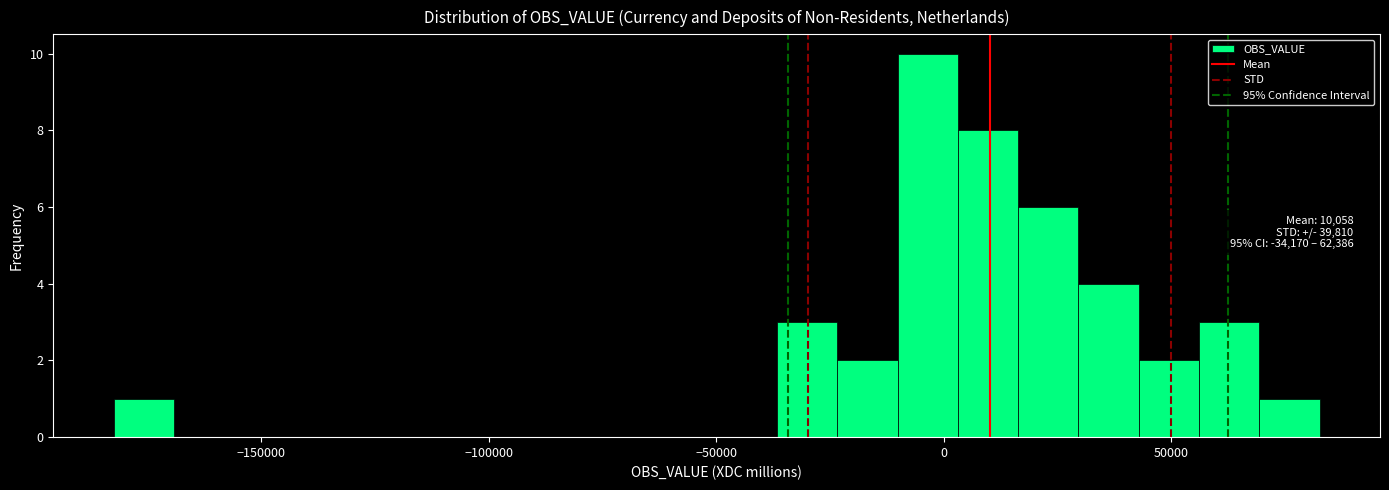

Around what value on the x-axis is the tallest bar? Give the approximate position of its centre, as read against the axis.

-5000